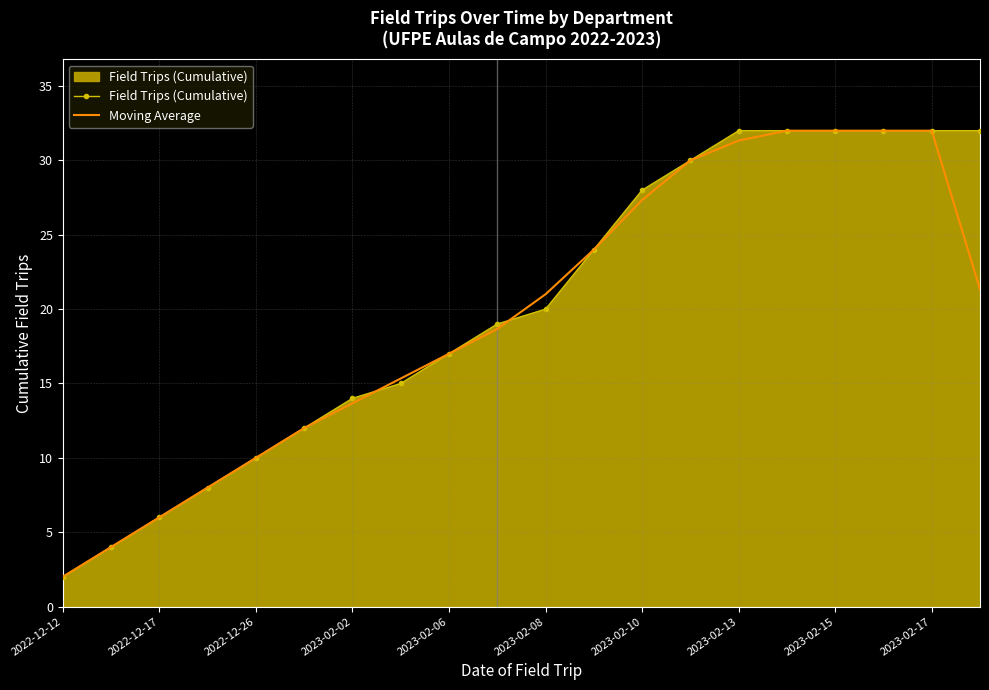

What is the maximum value for Moving Average?

32.0